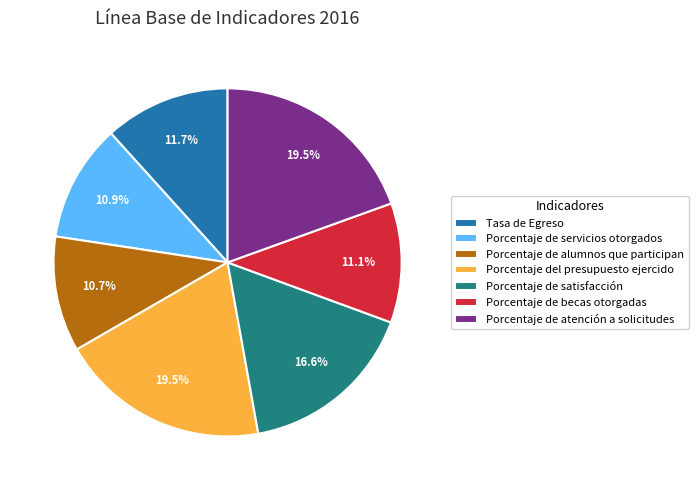

Combined, do Porcentaje de atención a solicitudes and Porcentaje del presupuesto ejercido account for over 50%?

No